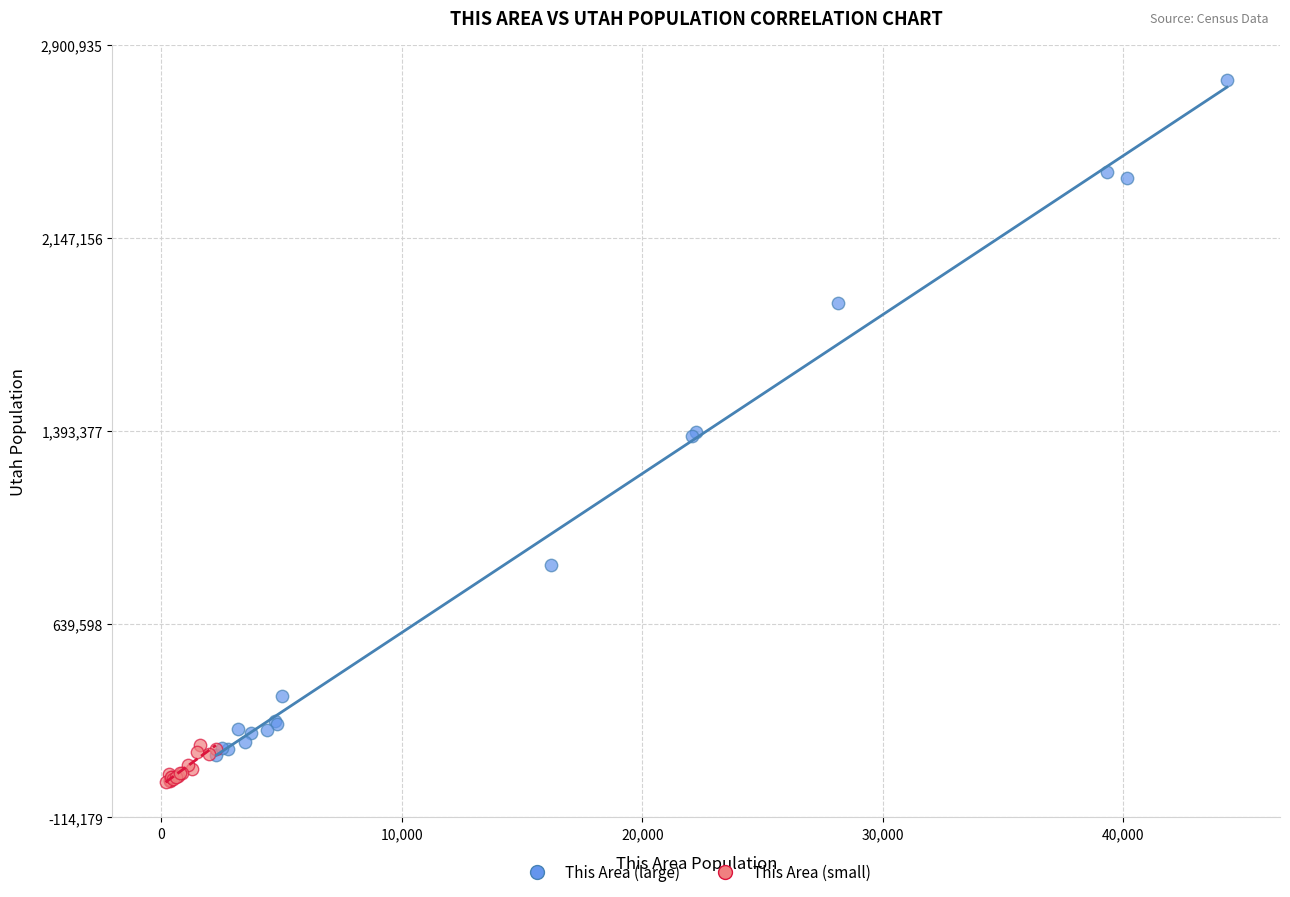

Which series reaches the maximum Y coordinate?

This Area (large)